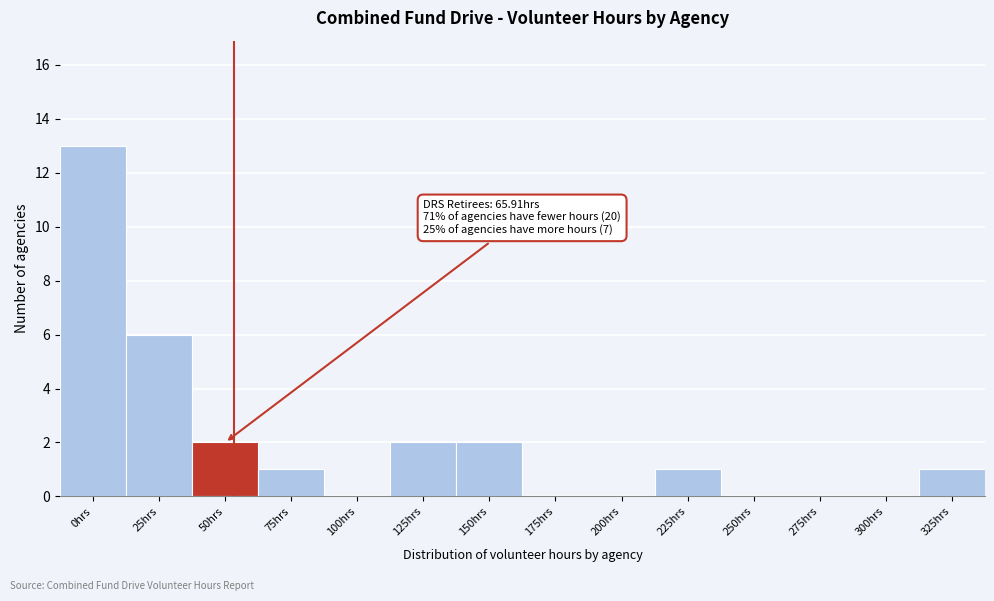

Reading left to right, extract all data points from this chart.

0hrs=13	25hrs=6	50hrs=2	75hrs=1	100hrs=0	125hrs=2	150hrs=2	175hrs=0	200hrs=0	225hrs=1	250hrs=0	275hrs=0	300hrs=0	325hrs=1